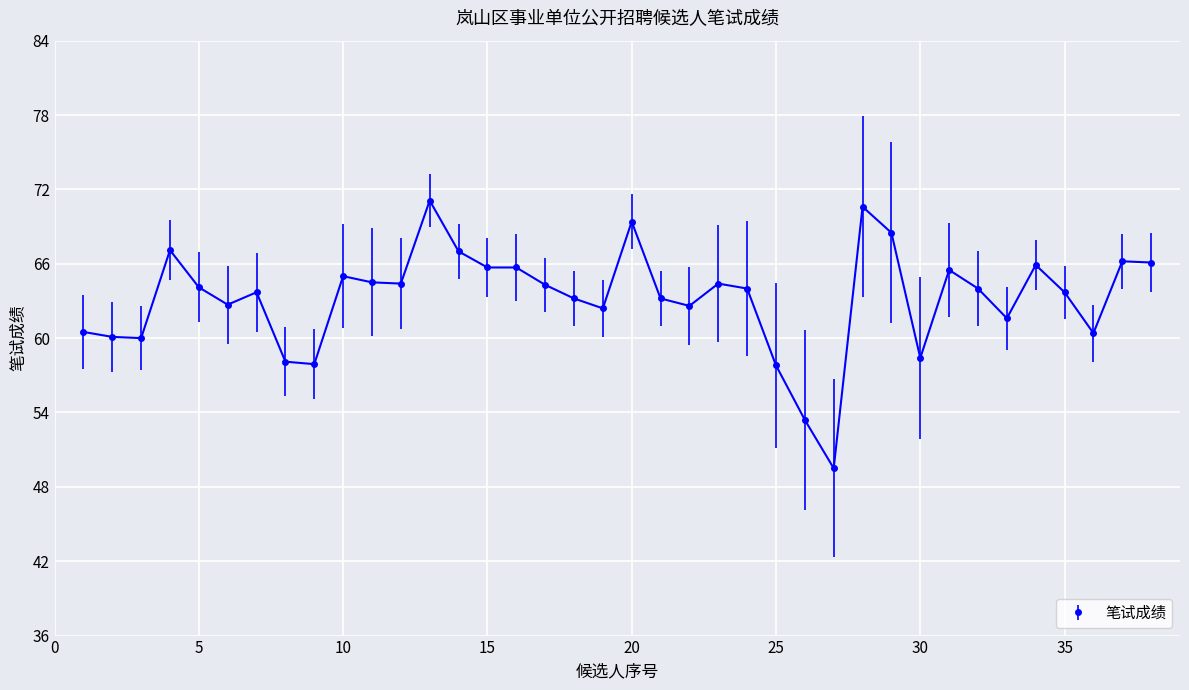

What is the difference between the maximum and second lowest values?

17.7